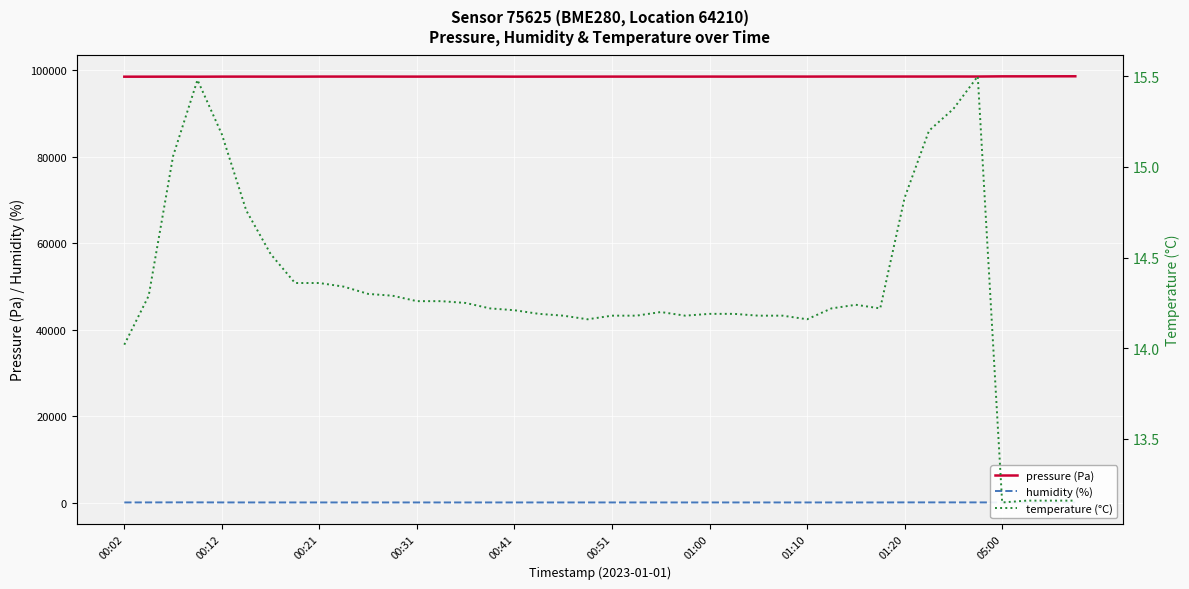

What is the sum of all pressure (Pa) values?

3942765.2